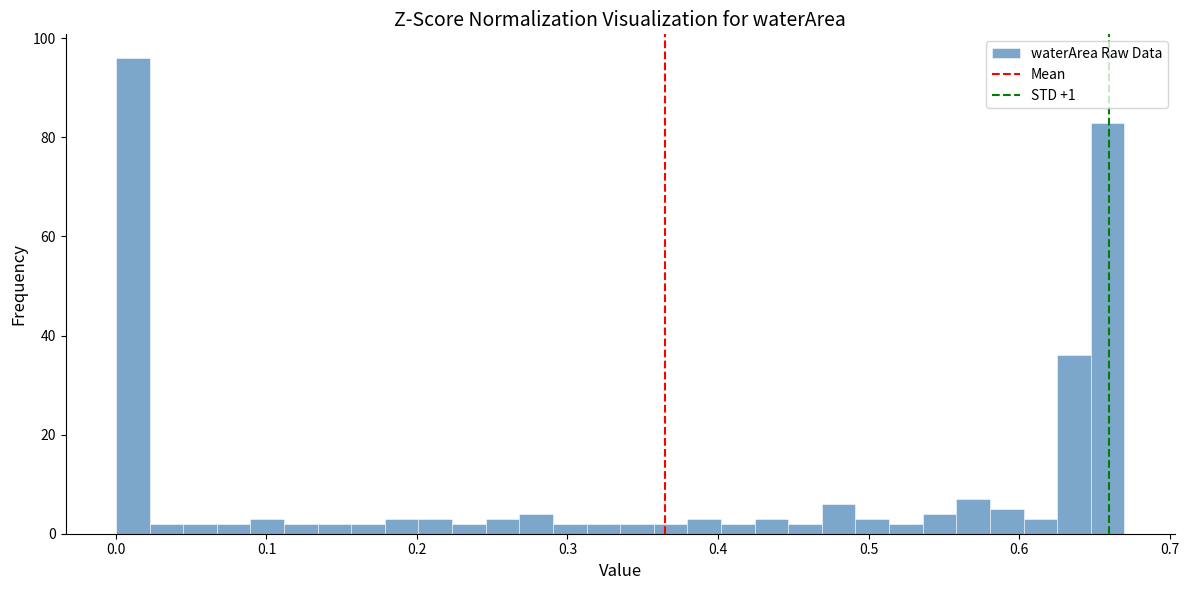

Read against the x-axis, roughly where is the centre of the tallest bar?

0.01